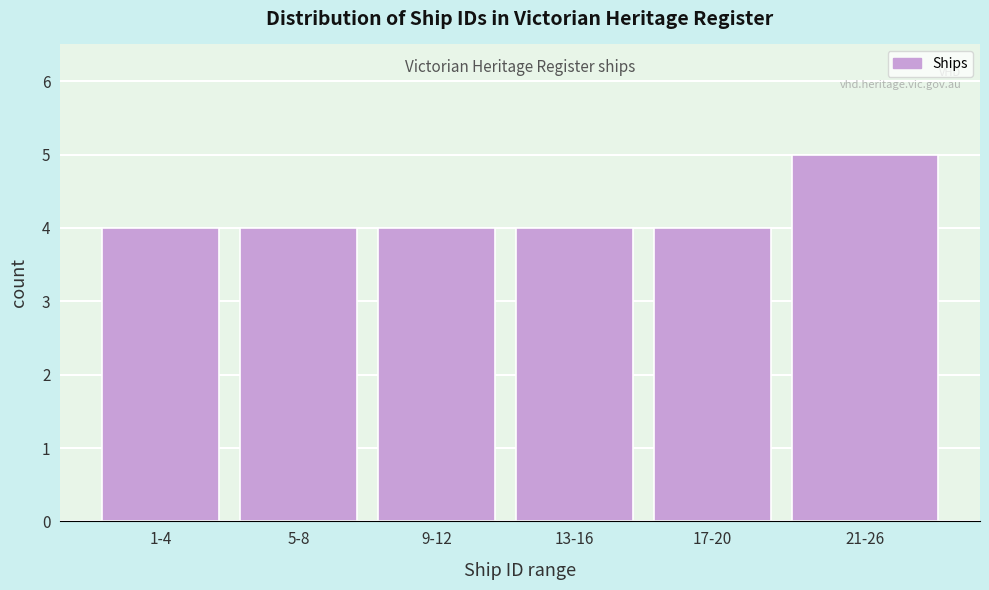

Reading right to left, what are all the values shown in this chart?

21-26=5	17-20=4	13-16=4	9-12=4	5-8=4	1-4=4